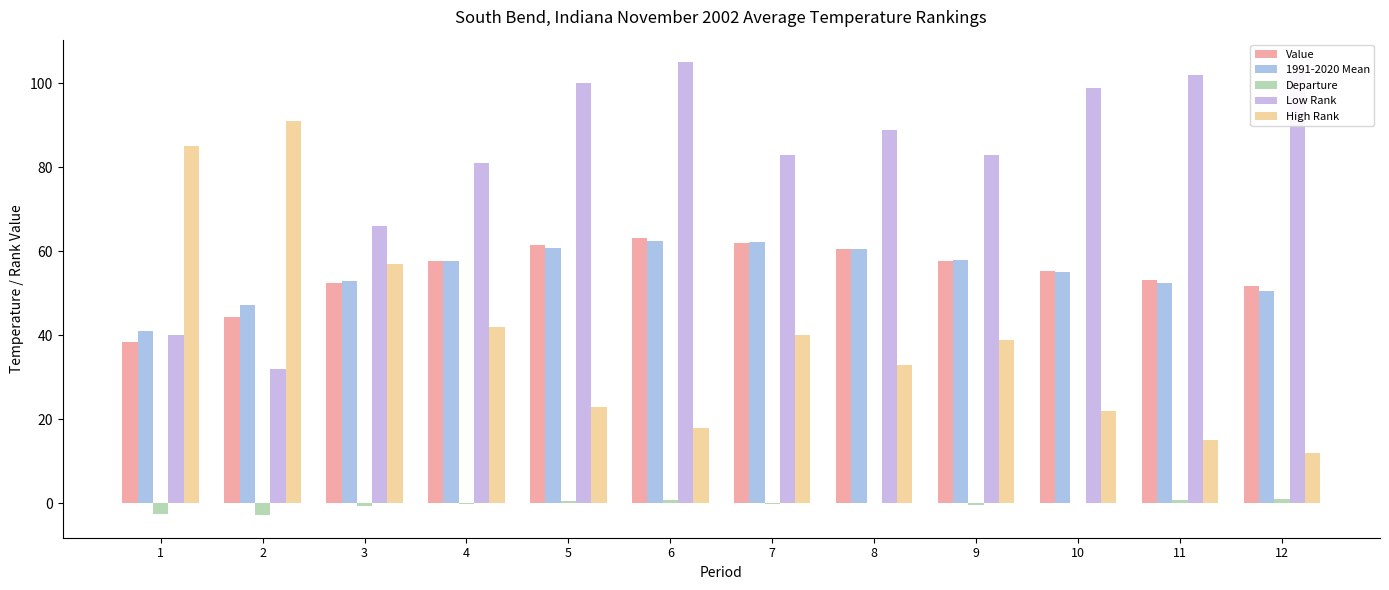

The High Rank series shows 3.9 at 11. True or false?

False